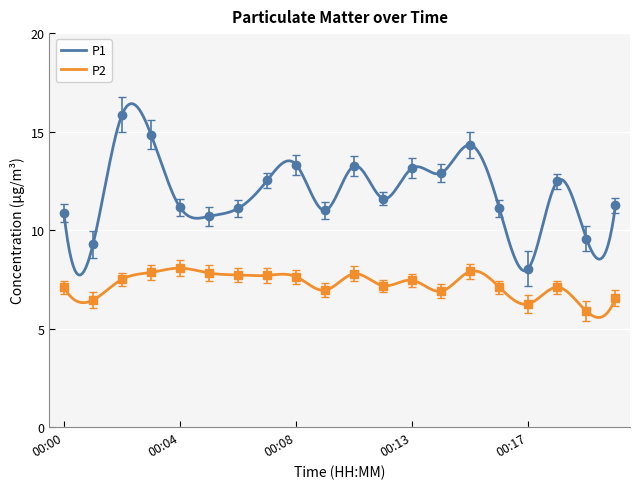

What is the greatest value displayed?

15.8